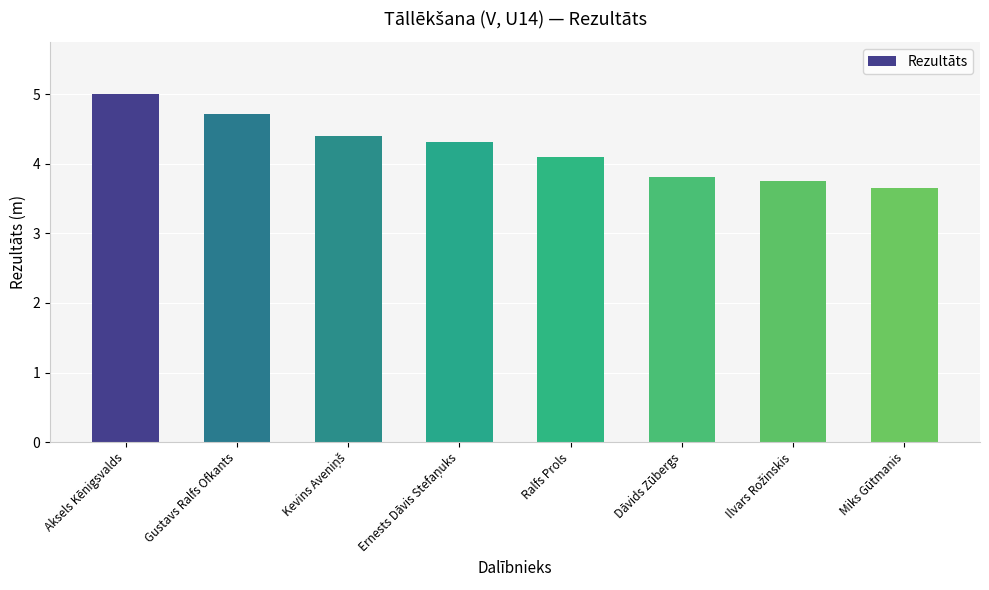

How many series are shown in this chart?

1